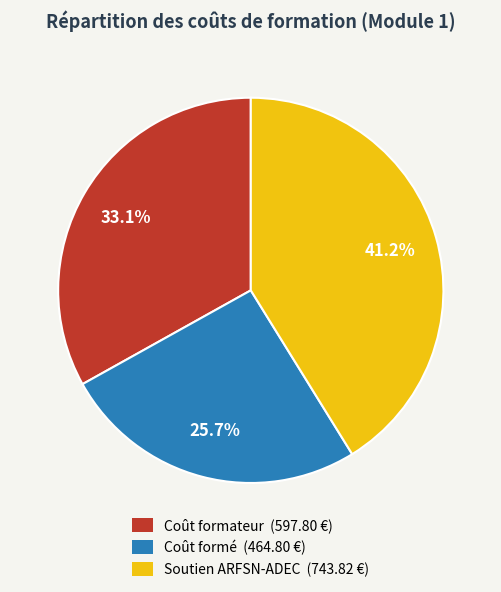

How many slices are in this pie chart?

3